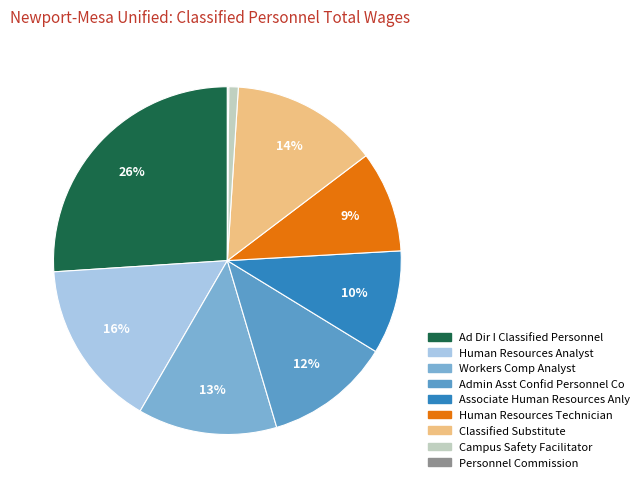

To the nearest percent, what is the average slice percentage?

11%